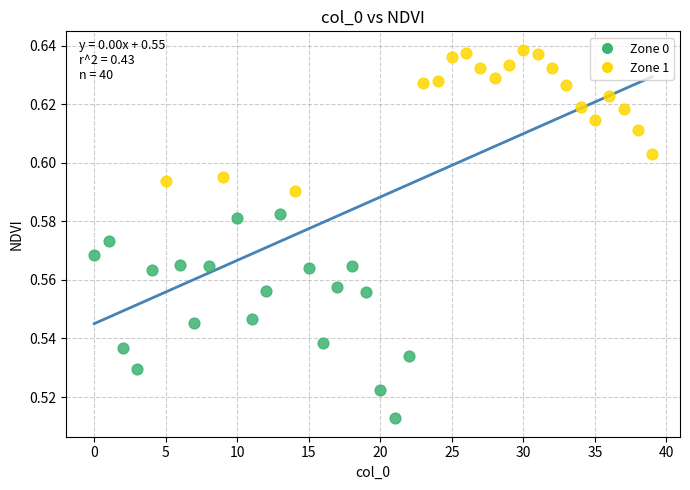

Which series contains the highest Y value?

Zone 1